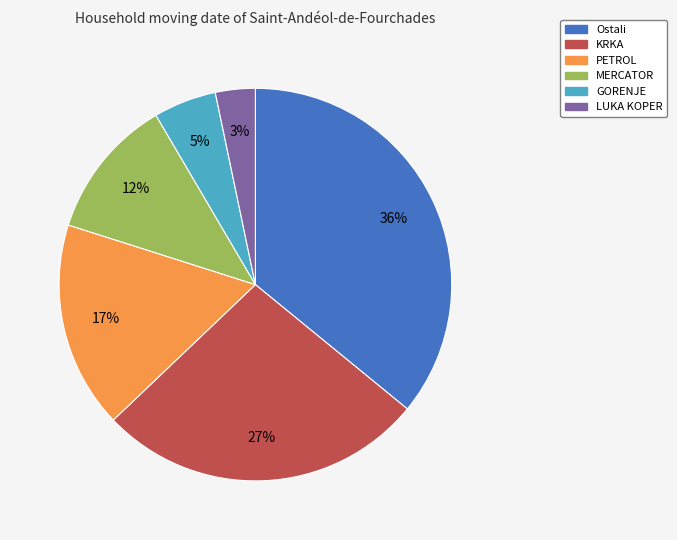

Approximately how many times larger is the value at LUKA KOPER compared to GORENJE?

0.6